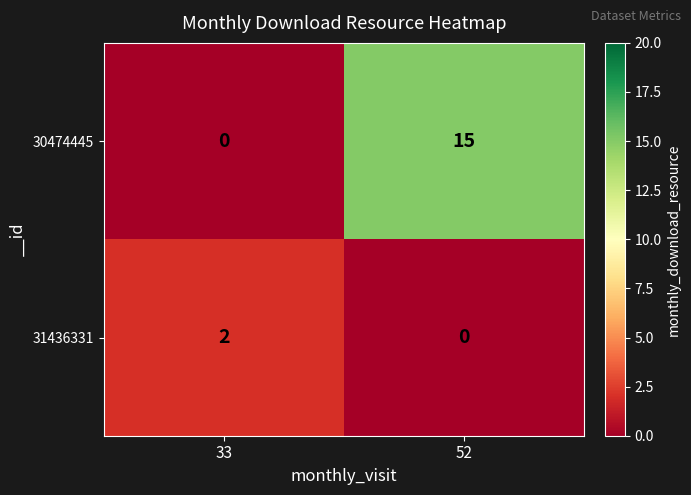

Rank the series by their maximum value, from highest to lowest.

30474445, 31436331